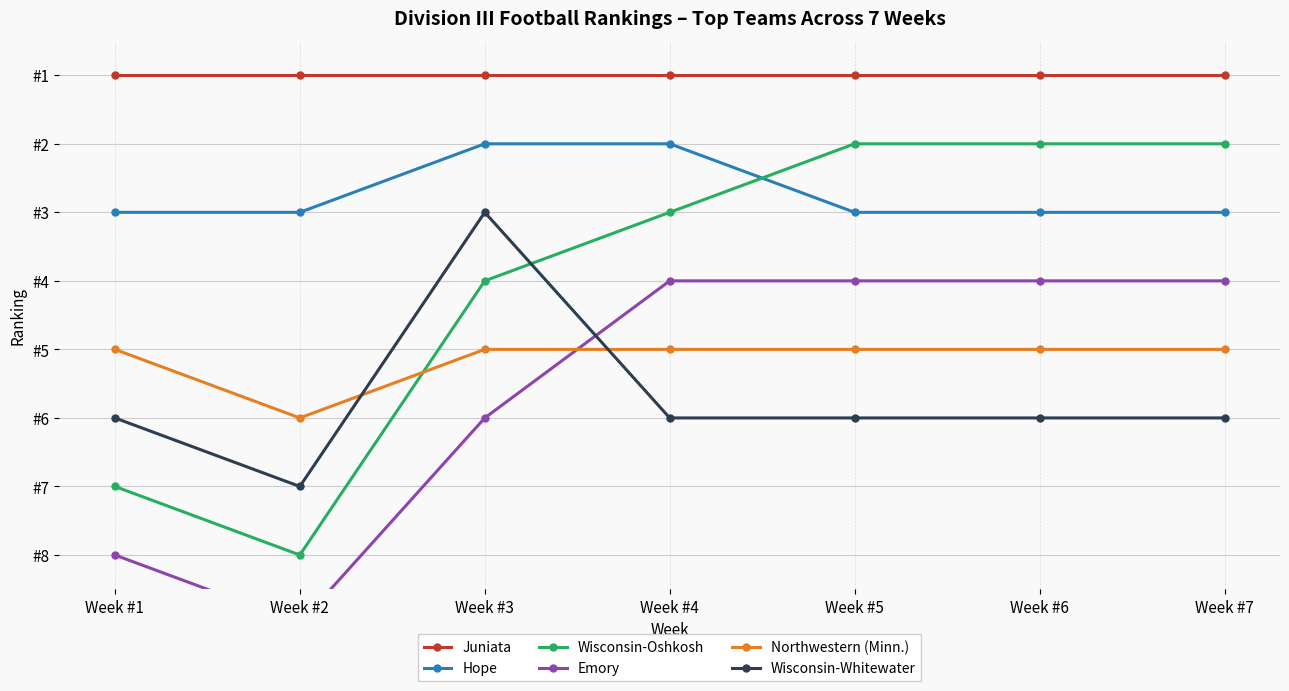

What are all the series names shown in the legend?

Juniata, Hope, Wisconsin-Oshkosh, Emory, Northwestern (Minn.), Wisconsin-Whitewater